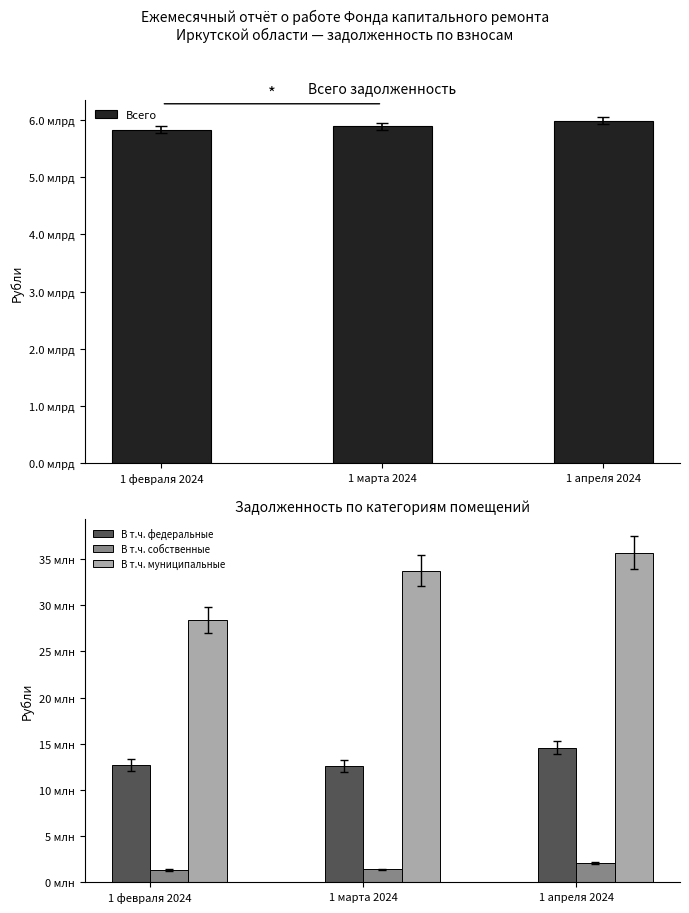

What is the approximate value of В т.ч. муниципальные at 1 февраля 2024?

28378203.9